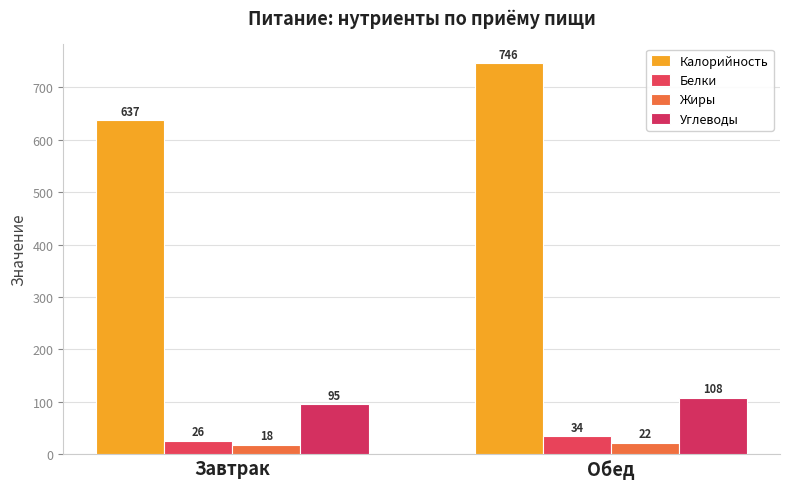

What is the average value of the Белки series?

30